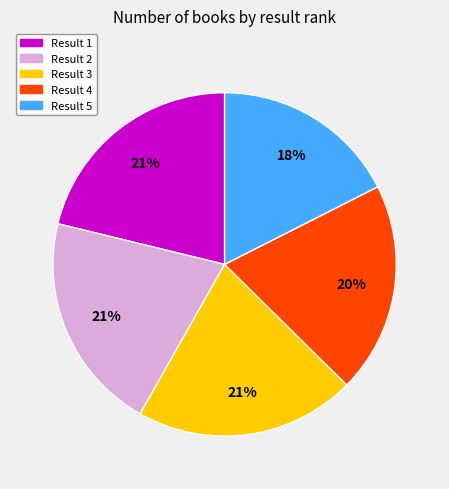

Which category has the smallest portion of the pie?

Result 5